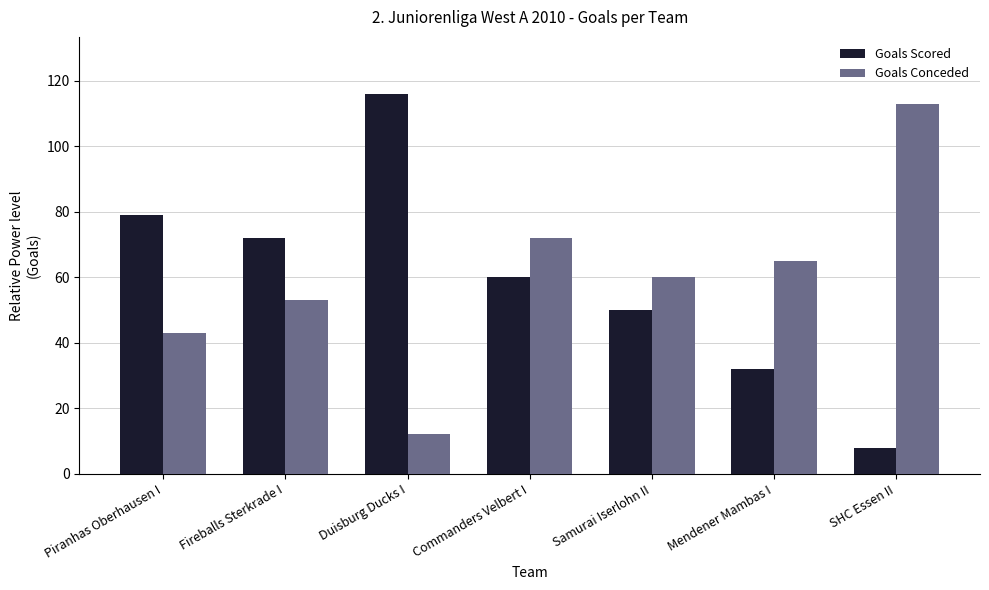

What is the sum of the Goals Scored values at Piranhas Oberhausen I and Mendener Mambas I?

111